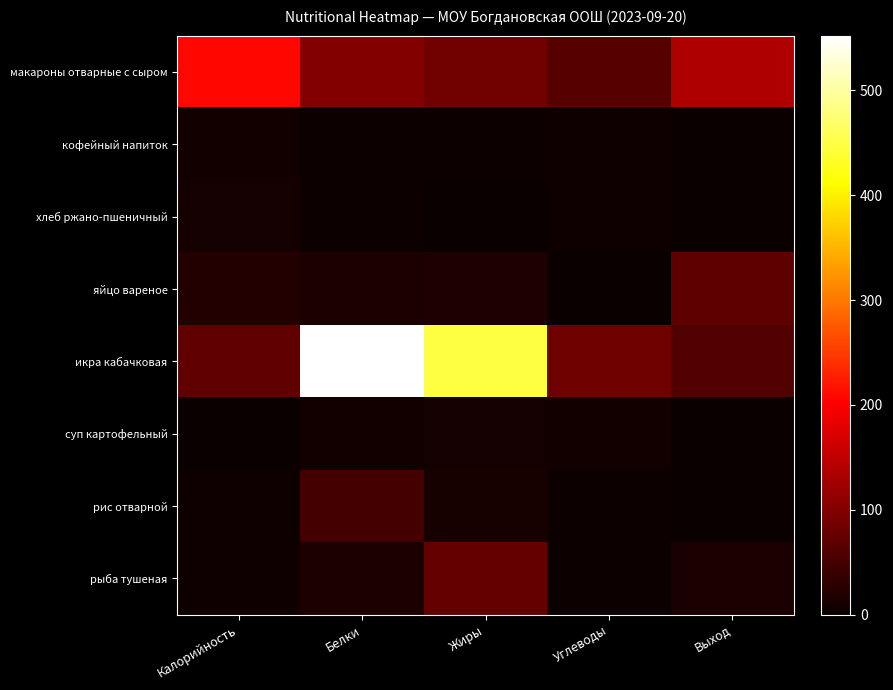

Reading right to left, what are all the values shown in this chart?

макароны отварные с сыром: Выход=137.0	Углеводы=63.0	Жиры=84.6	Белки=100.6	Калорийность=209.0
кофейный напиток: Выход=1.6	Углеводы=5.1	Жиры=2.8	Белки=3.2	Калорийность=8.5
хлеб ржано-пшеничный: Выход=0.0	Углеводы=4.6	Жиры=0.3	Белки=2.7	Калорийность=9.9
яйцо вареное: Выход=70.0	Углеводы=0.3	Жиры=18.1	Белки=15.9	Калорийность=21.3
икра кабачковая: Выход=60.0	Углеводы=84.0	Жиры=447.0	Белки=552.3	Калорийность=71.4
суп картофельный: Выход=0.1	Углеводы=7.8	Жиры=8.7	Белки=7.8	Калорийность=1.1
рис отварной: Выход=0.0	Углеводы=4.0	Жиры=11.6	Белки=48.0	Калорийность=5.3
рыба тушеная: Выход=15.0	Углеводы=3.0	Жиры=75.0	Белки=16.0	Калорийность=4.6